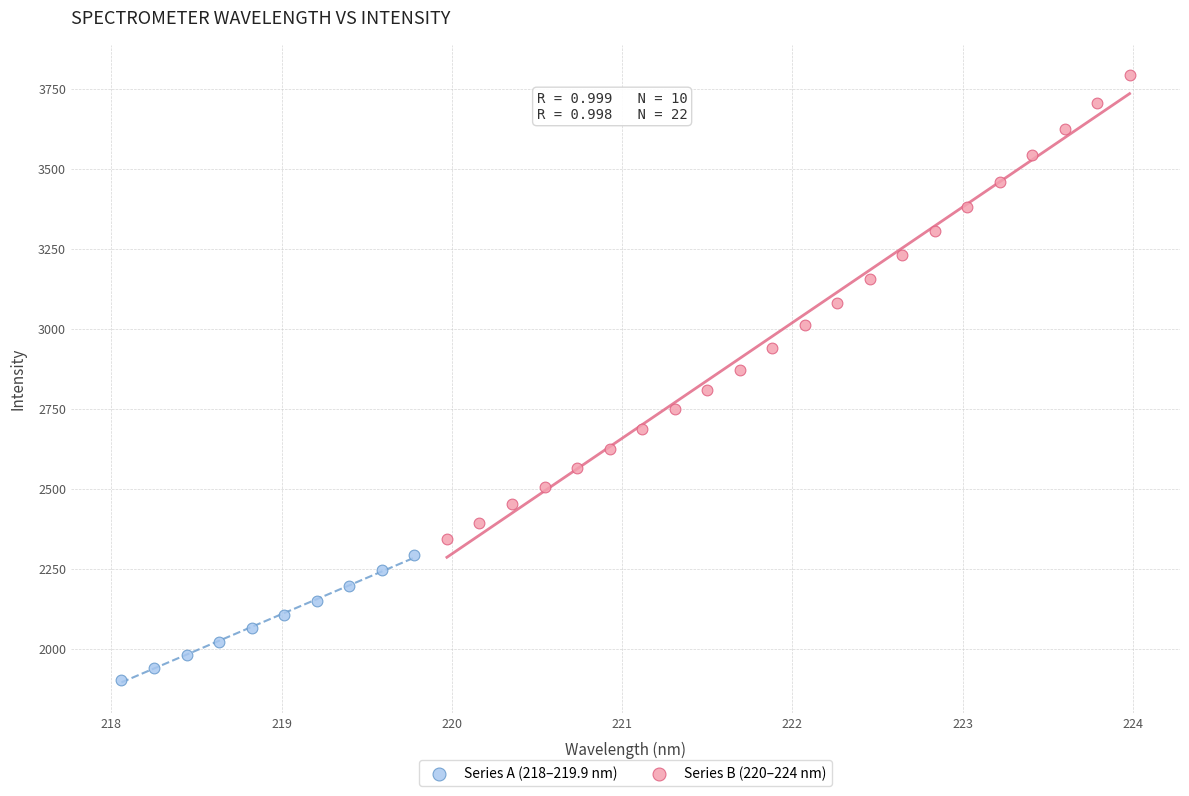

Which series has the widest spread of Y values?

Series B (220–224 nm)